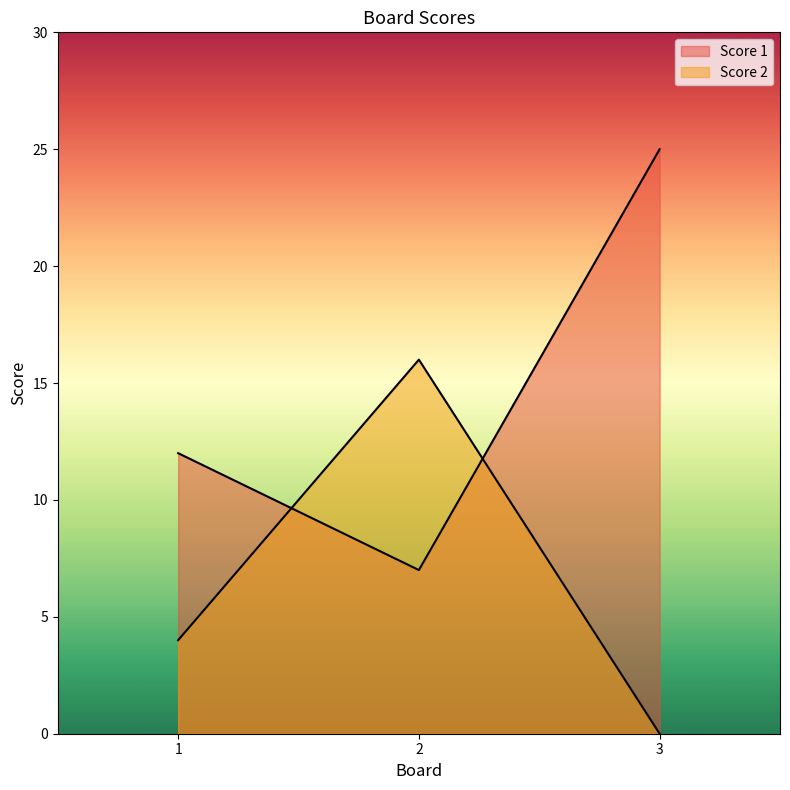

What is the difference between the Score 1 values at 3 and 1?

13